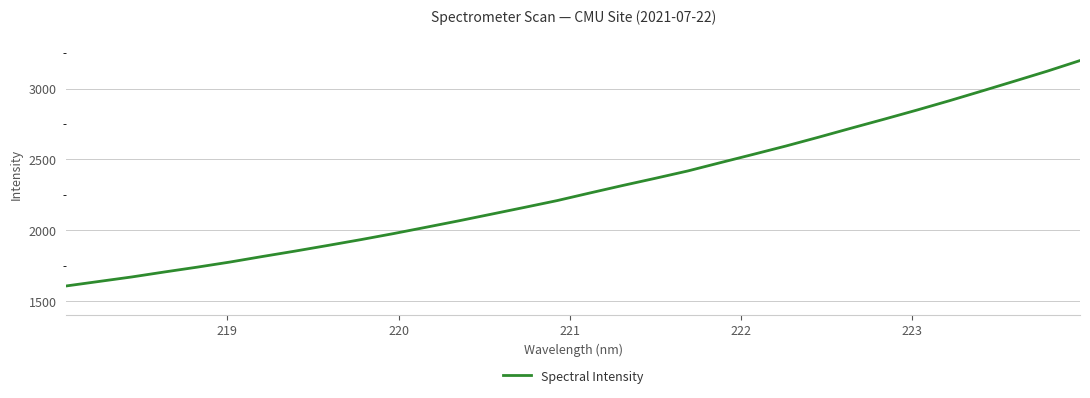

Reading right to left, transcribe all the data shown in this chart.

3199.6	3124.8	3054.3	2984.4	2915.5	2849.0	2784.7	2721.7	2657.7	2595.4	2536.3	2478.0	2419.1	2366.8	2315.9	2263.1	2209.4	2161.2	2113.9	2066.6	2021.2	1976.1	1933.3	1892.6	1852.6	1814.3	1774.8	1738.8	1704.7	1669.4	1637.6	1605.8